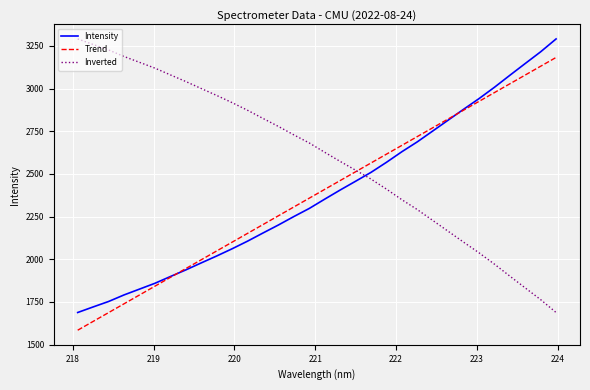

How many times do Inverted and Intensity cross each other?

1